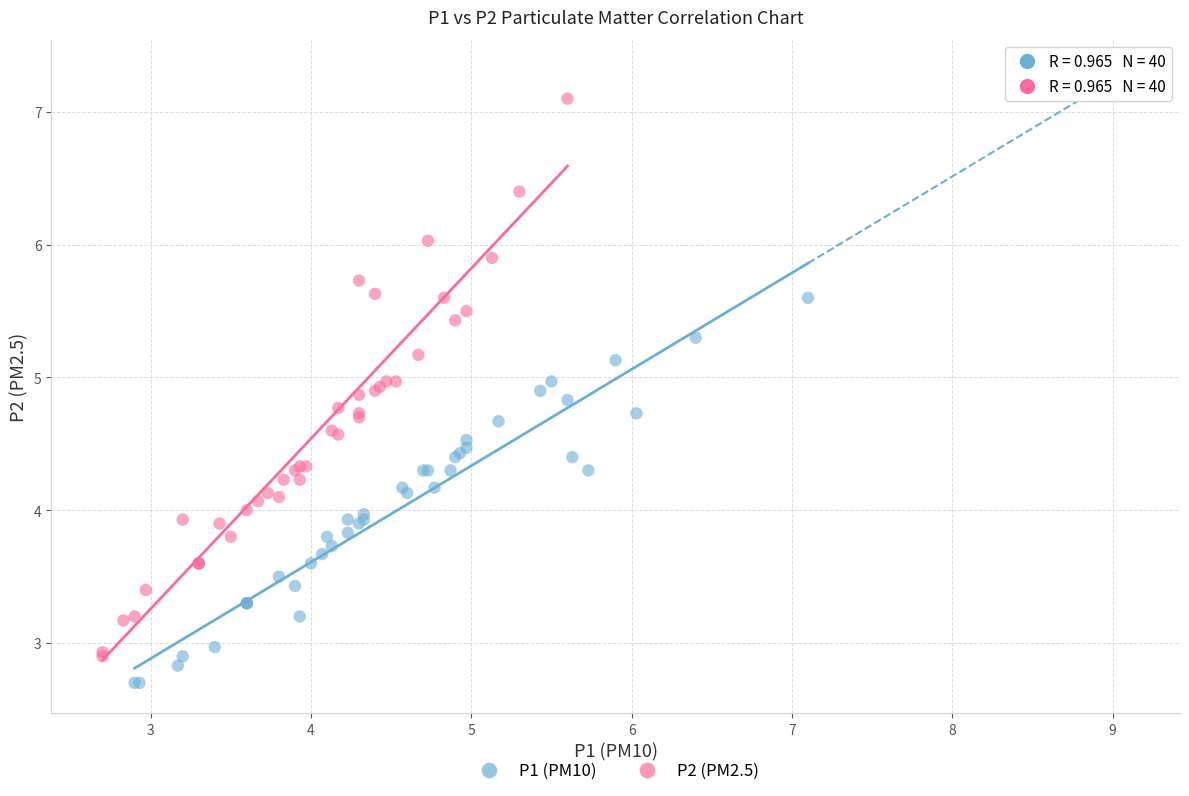

Which series reaches the minimum Y coordinate?

P1 (PM10)